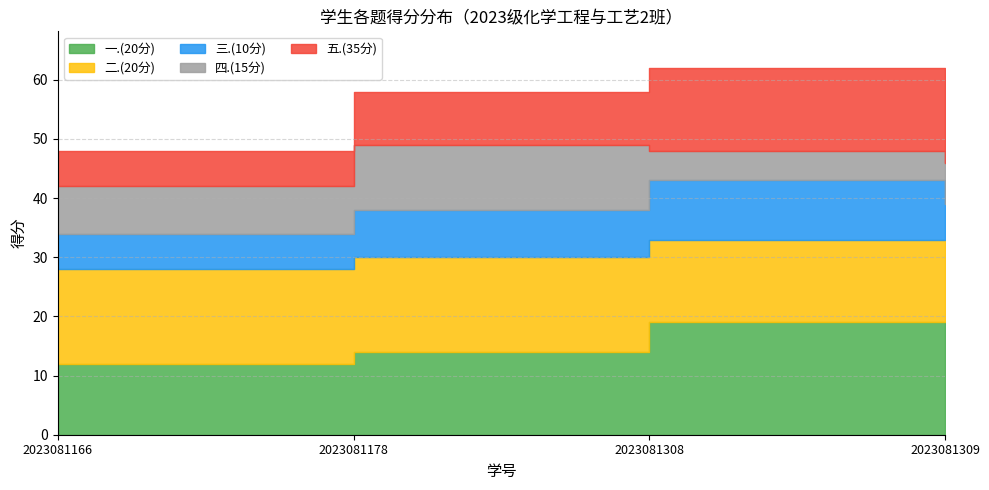

Rank the series by their maximum value, from highest to lowest.

一.(20分), 二.(20分), 五.(35分), 四.(15分), 三.(10分)